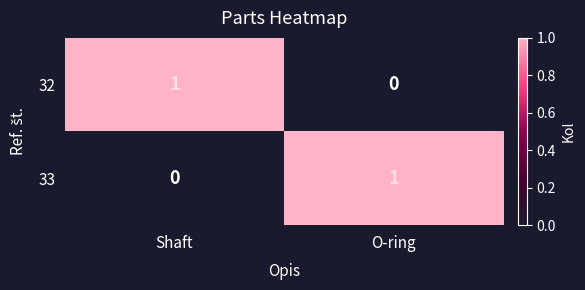

Is the value of 32 at Shaft greater than the value of 33 at Shaft?

Yes